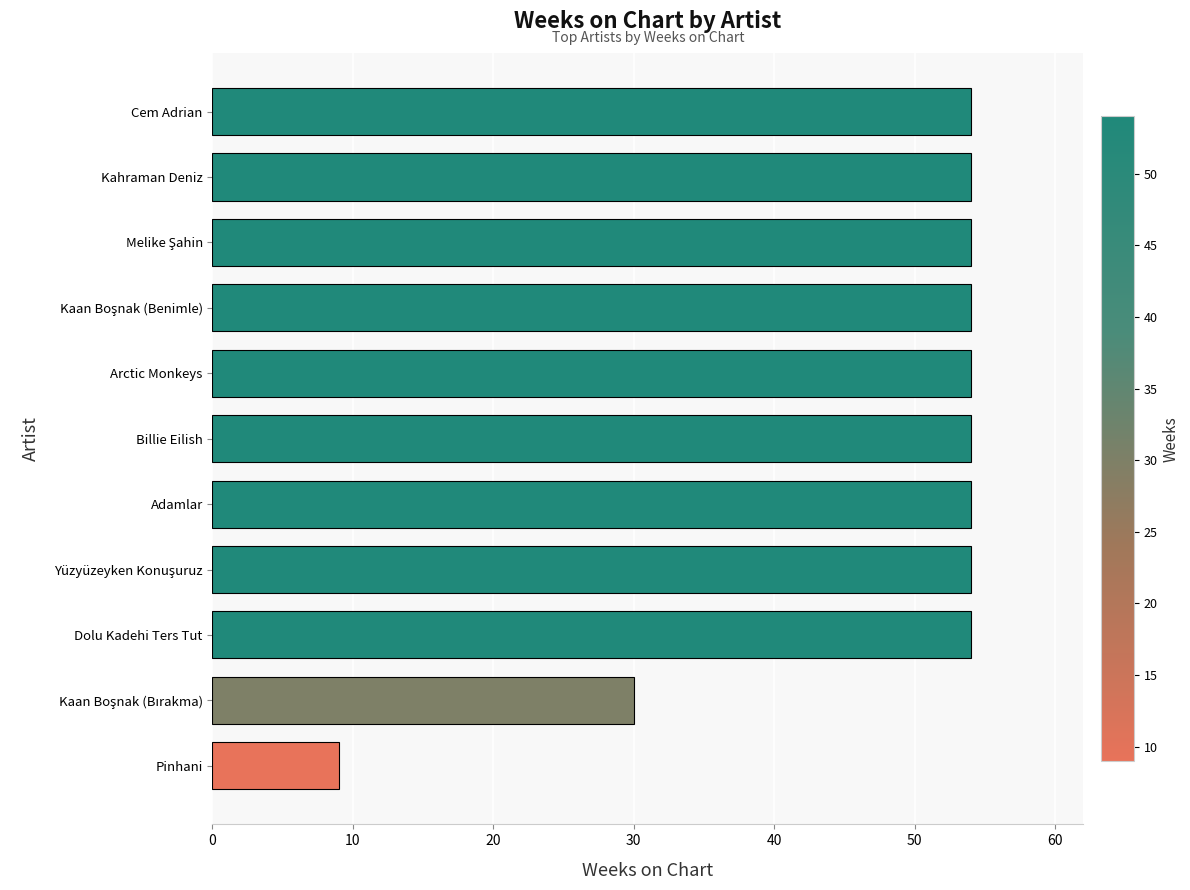

True or false: the data shows 54 at Dolu Kadehi Ters Tut.

True